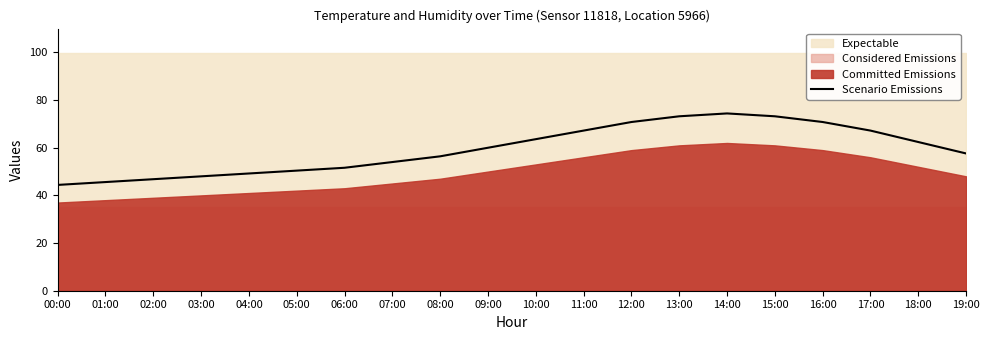

The value at 11:00 is 120.6. True or false?

False